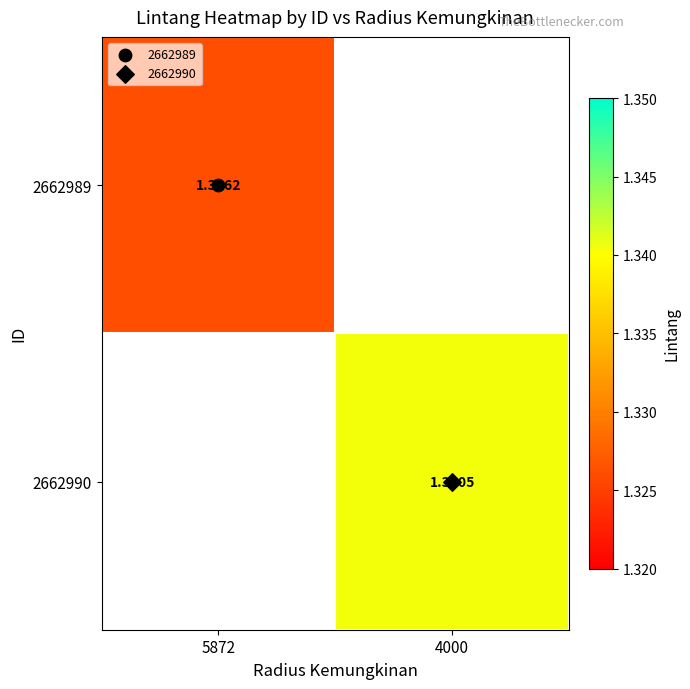

Rank the series by their average value, from lowest to highest.

2662989, 2662990